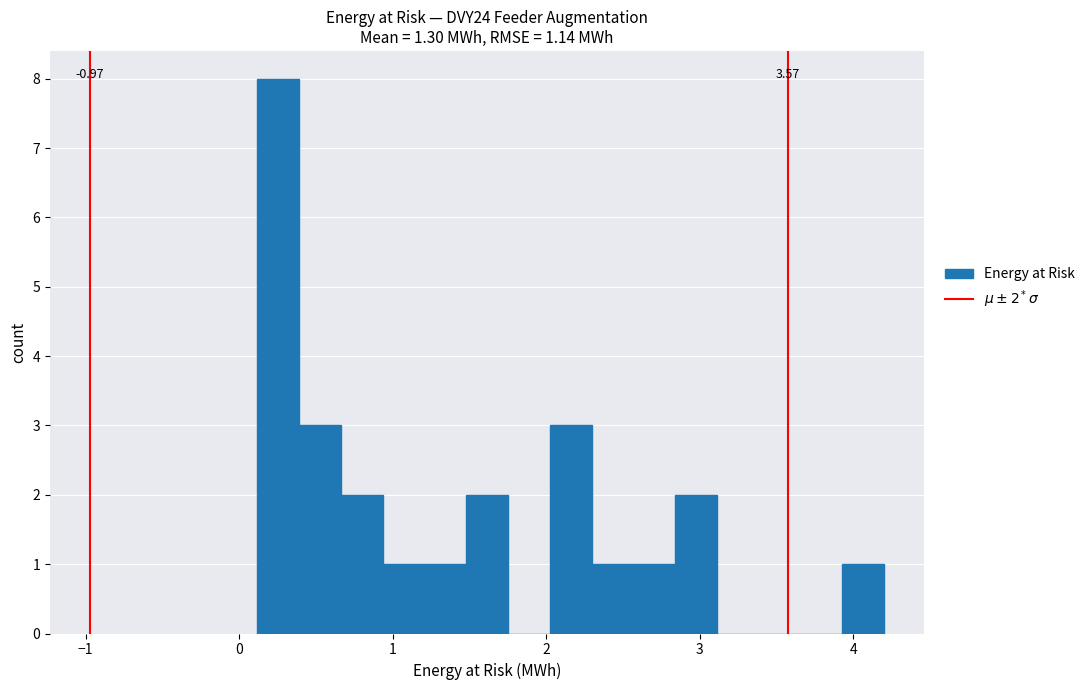

Read against the x-axis, roughly where is the centre of the tallest bar?

0.3